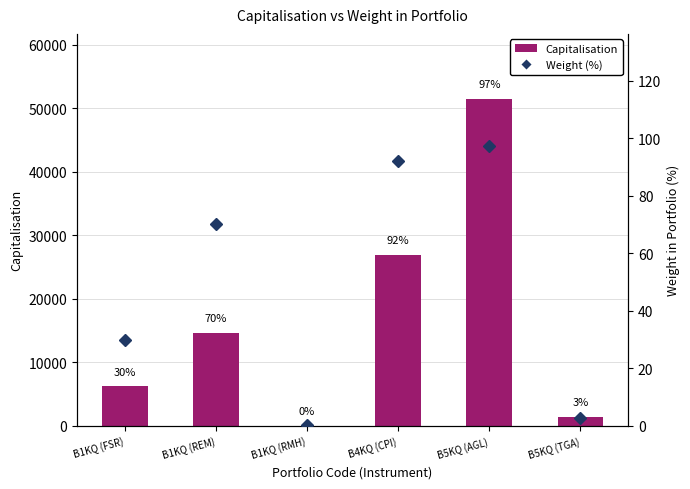

List the labels in order of Capitalisation value, smallest first.

B1KQ (RMH), B5KQ (TGA), B1KQ (FSR), B1KQ (REM), B4KQ (CPI), B5KQ (AGL)